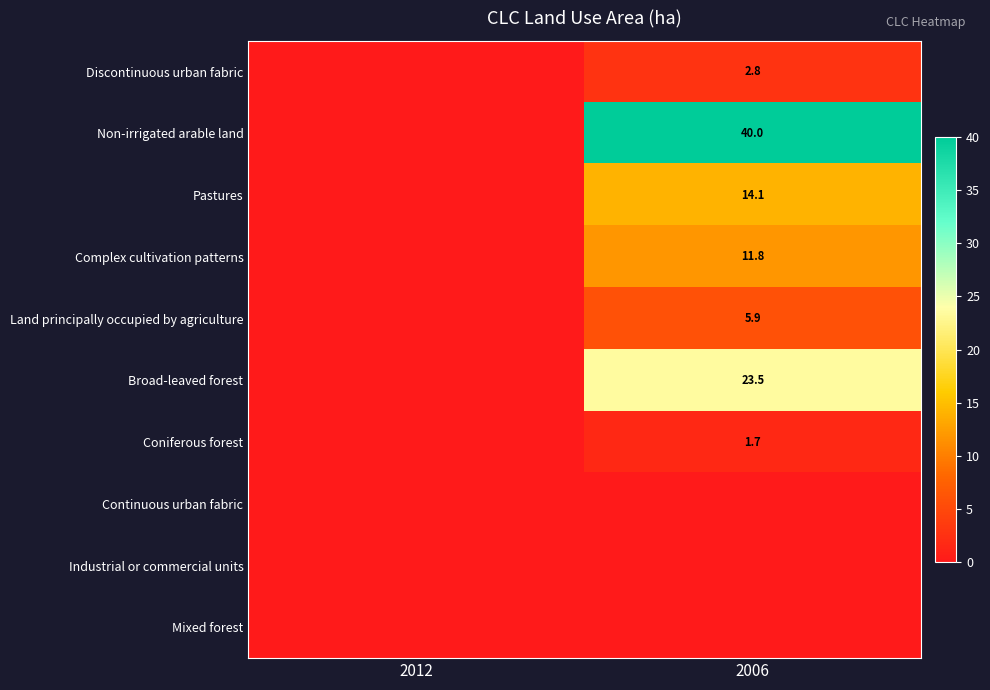

The value of Complex cultivation patterns at 2006 is 11.8. True or false?

True